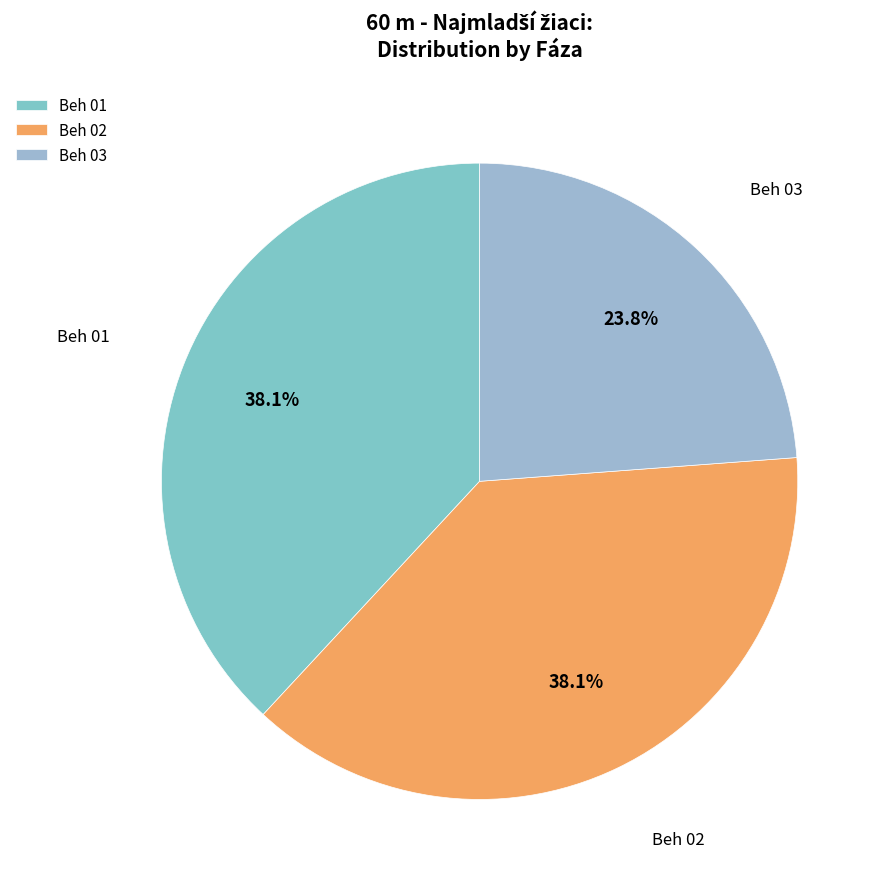

To the nearest percent, what is the difference between the Beh 03 and Beh 01 slice percentages?

14%